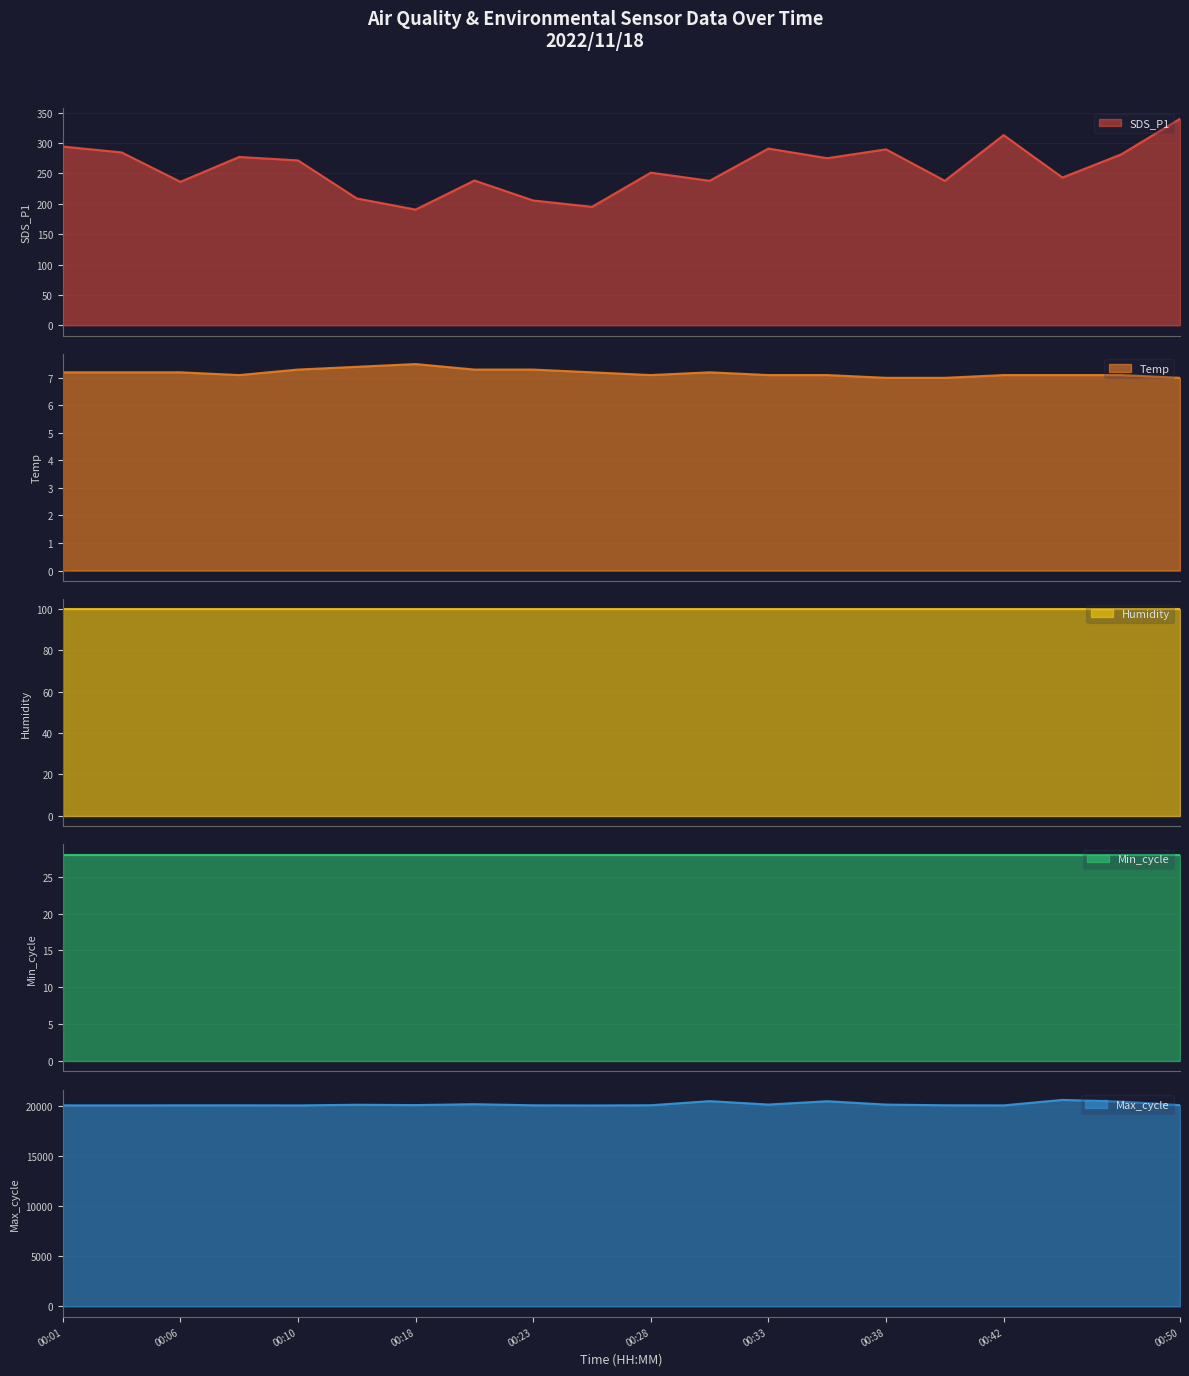

What is the maximum value for Temp?

7.5